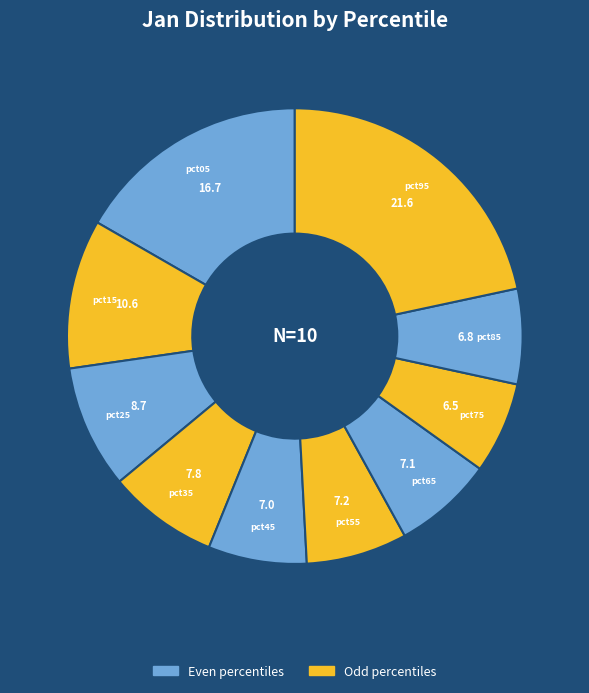

Count the number of slices in the pie.

10